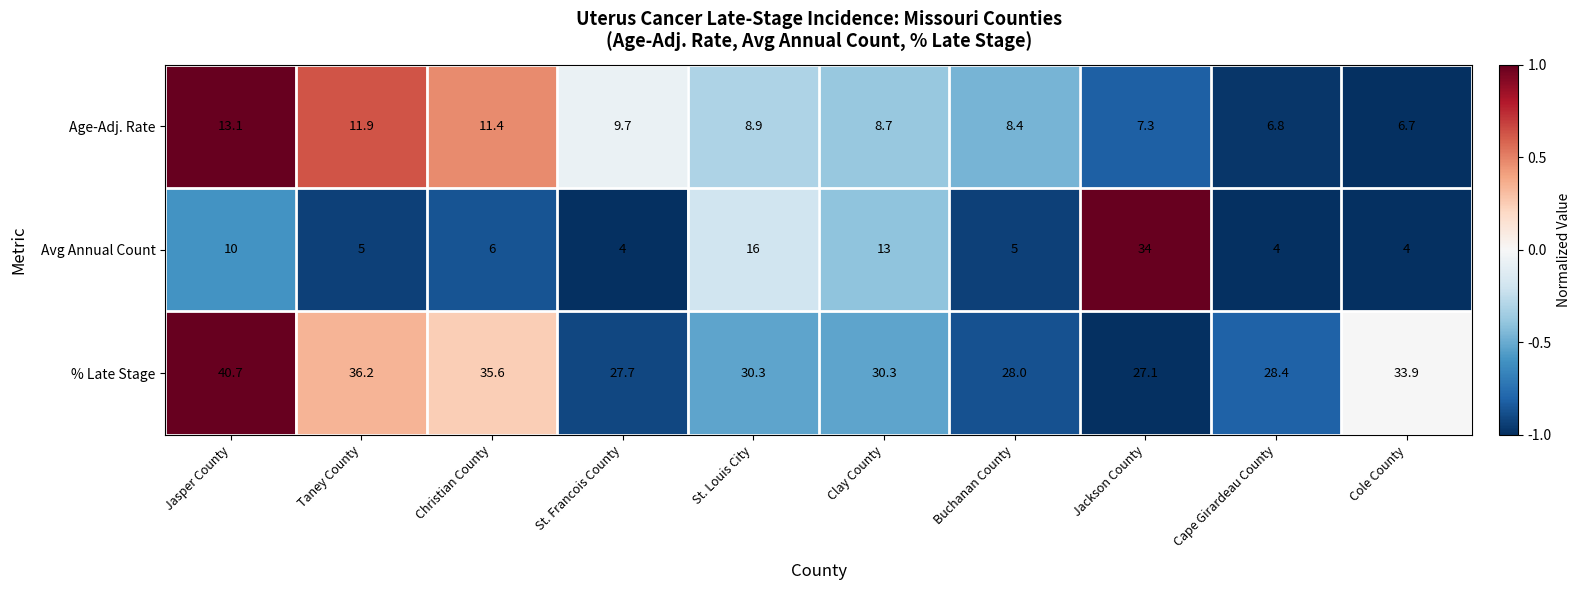

Count the number of data series in this chart.

3